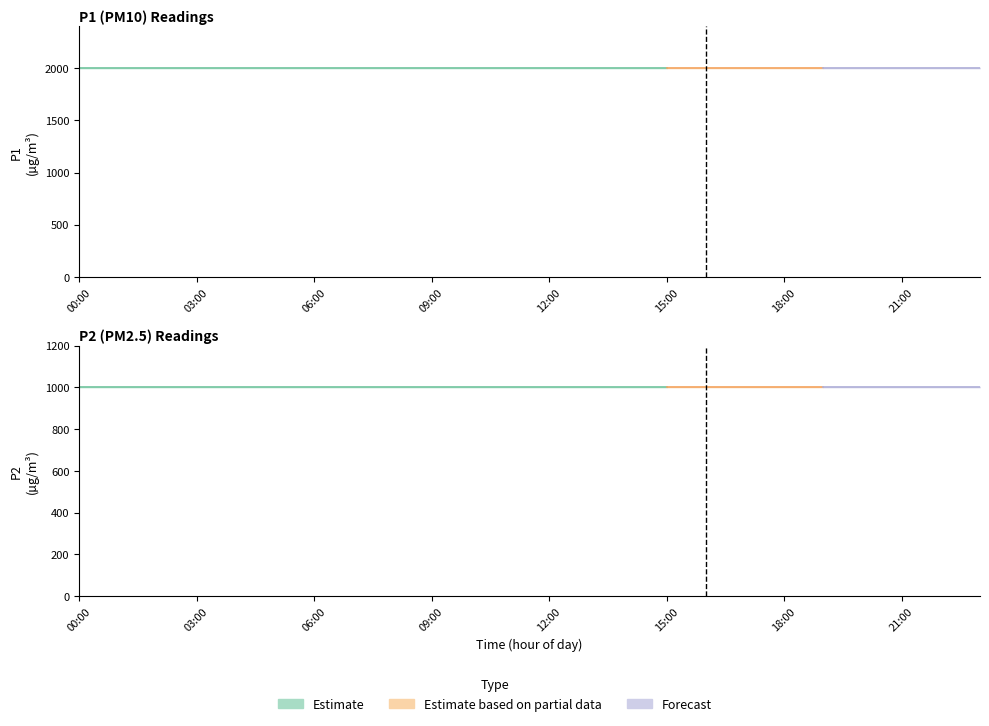

At how many categories does at least one series exceed 1573?

24